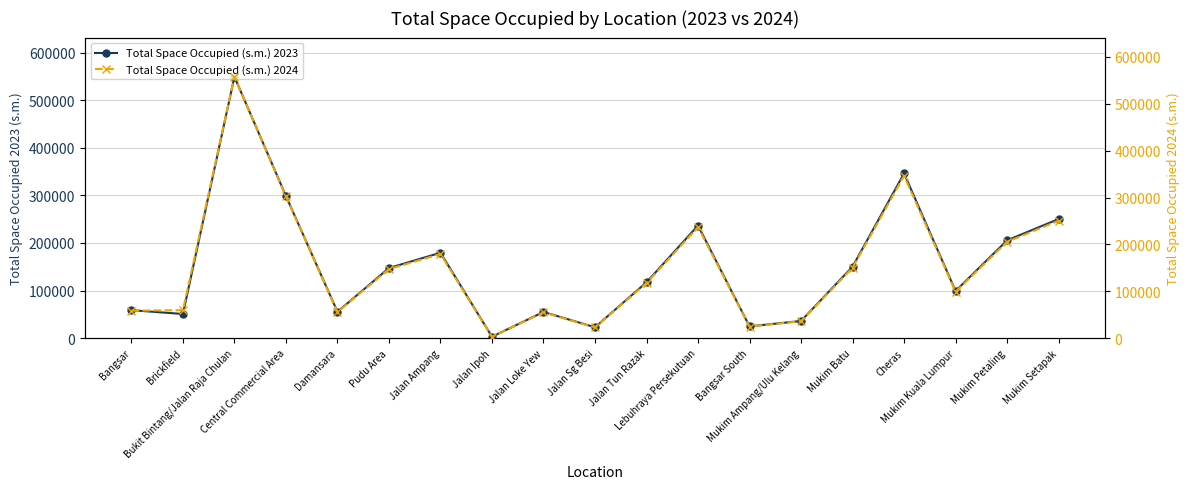

In Total Space Occupied (s.m.) 2024, how many points are higher than both neighbors (excluding endpoints)?

5